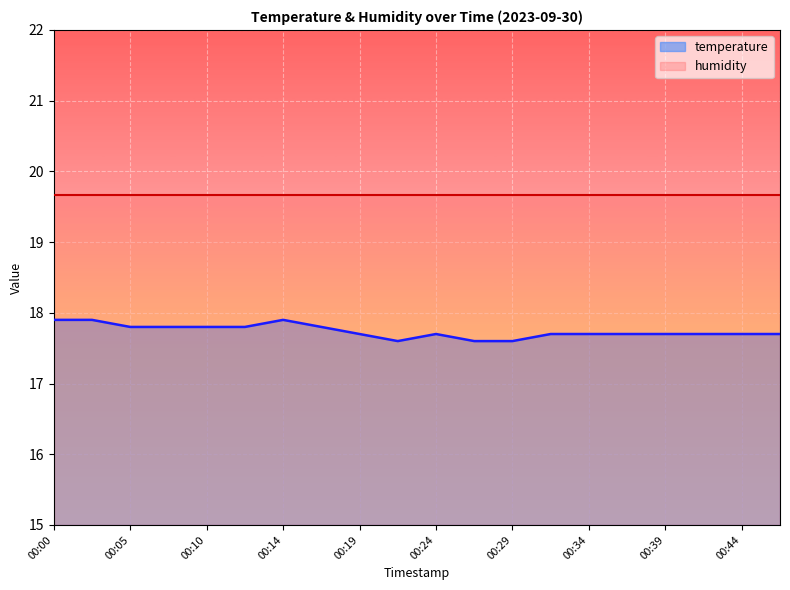

At which category does the chart reach its peak across all series?

00:00